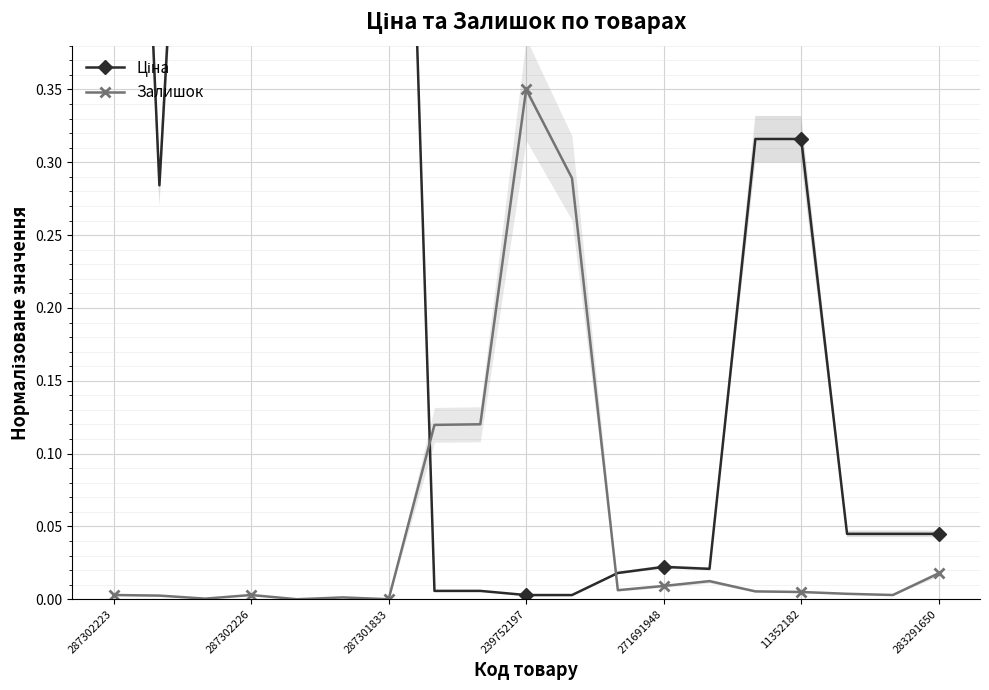

What is the total value across all series at 8?

0.1